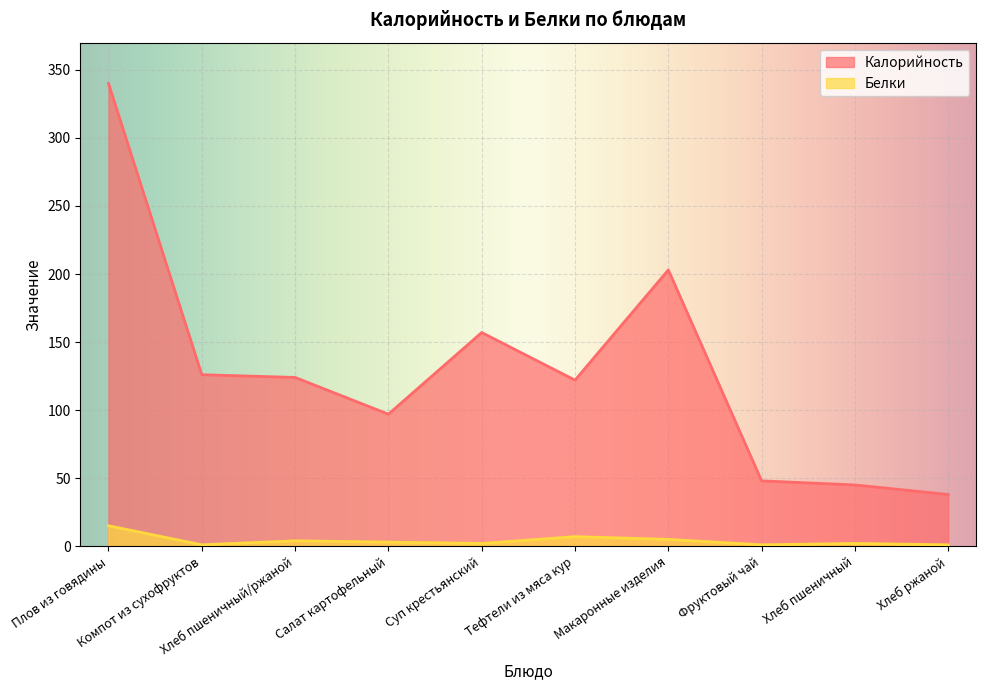

At which category does the chart reach its minimum across all series?

Компот из сухофруктов